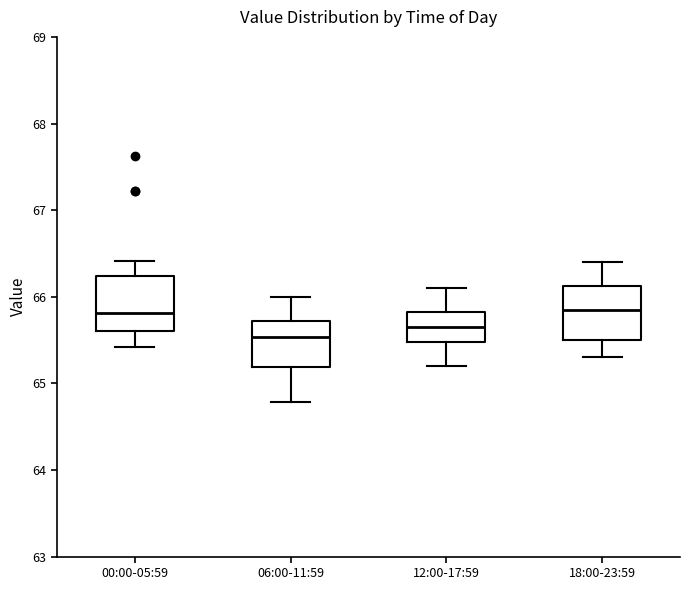

Where is the upper edge of the box for 12:00-17:59 on the y-axis? The values are not printed on the chart, so give them approximately, as read against the axis.

65.8